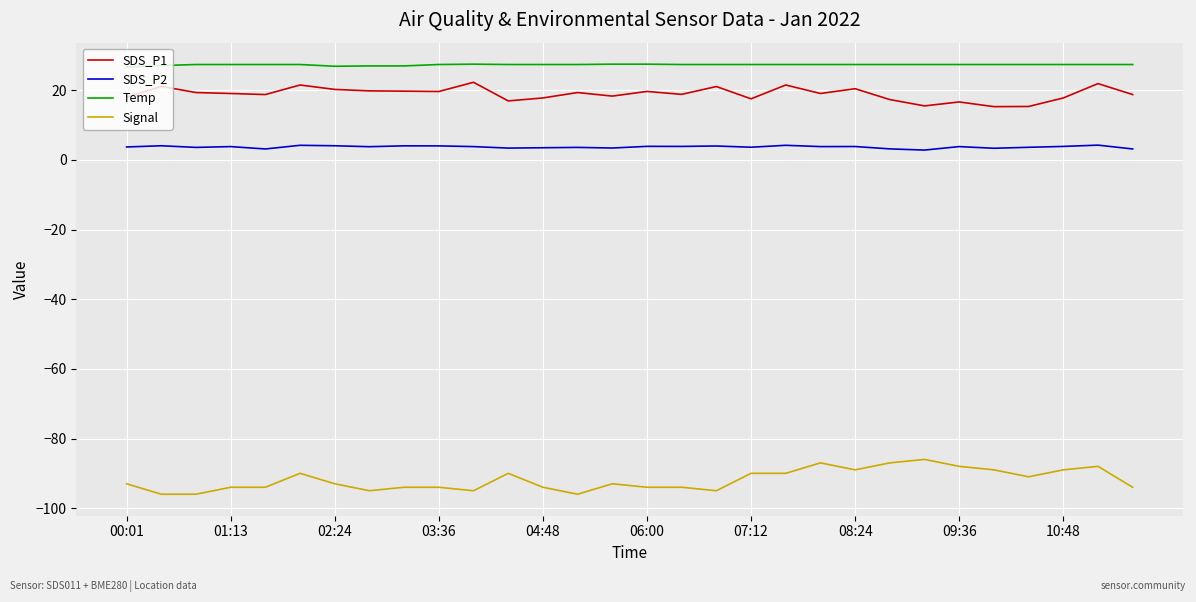

What is the average value of the Temp series?

27.3